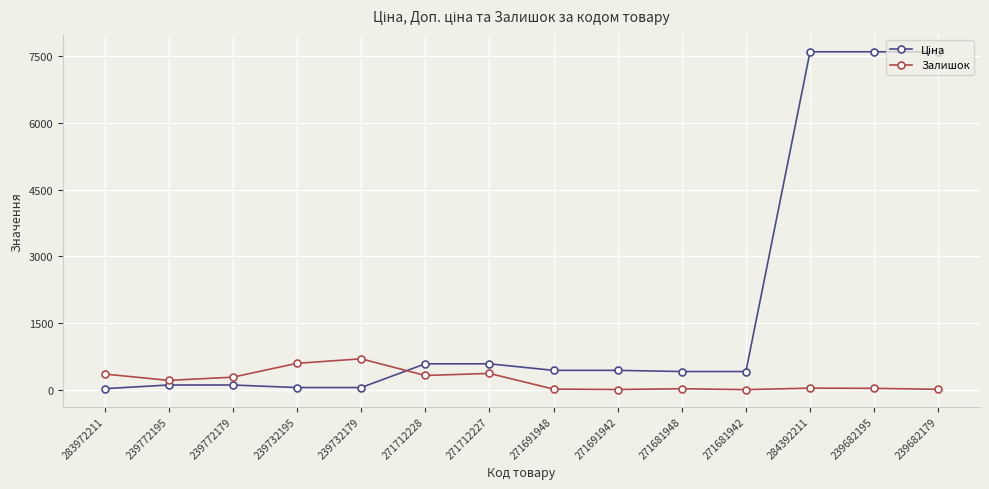

What is the average value of the Залишок series?

217.7